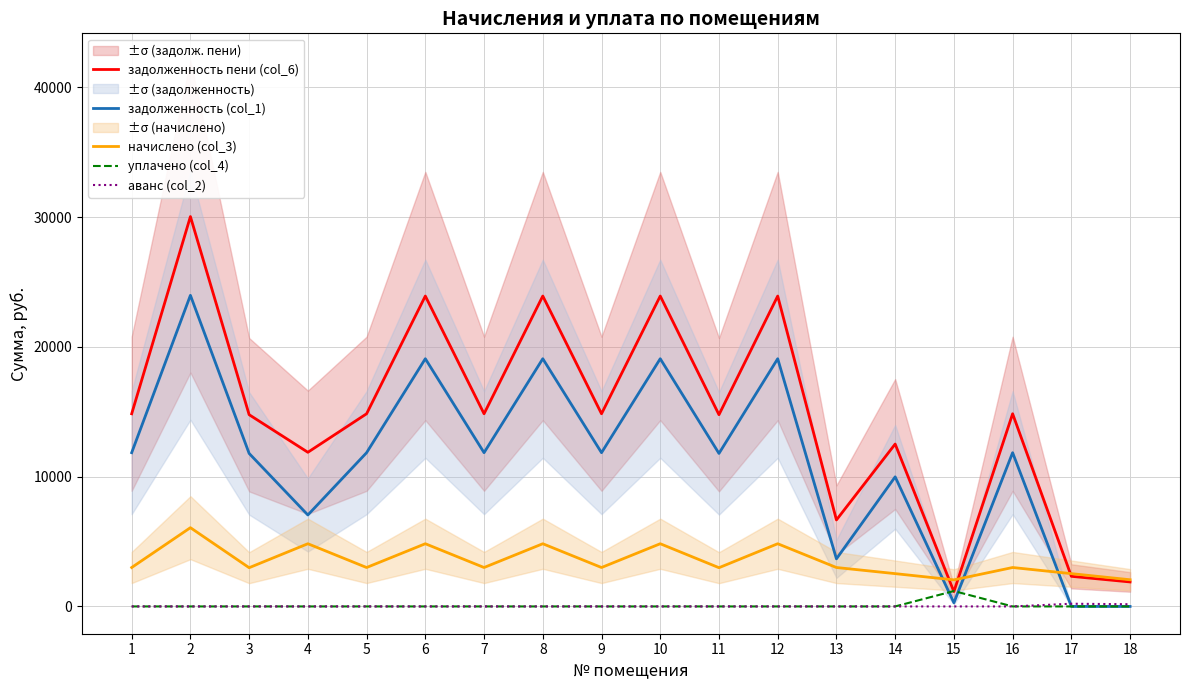

Reading left to right, what are all the values shown in this chart?

задолженность пени (col_6): 1=14845.0	2=30038.9	3=14772.8	4=11876.9	5=14845.0	6=23915.6	7=14845.0	8=23915.6	9=14845.0	10=23915.6	11=14772.8	12=23915.6	13=6663.6	14=12511.2	15=1139.0	16=14845.0	17=2319.6	18=1886.9
задолженность (col_1): 1=11846.4	2=23971.2	3=11788.8	4=7046.1	5=11846.4	6=19084.8	7=11846.4	8=19084.8	9=11846.4	10=19084.8	11=11788.8	12=19084.8	13=3665.0	14=9984.0	15=280.9	16=11846.4	17=0.0	18=0.0
начислено (col_3): 1=2998.6	2=6067.7	3=2984.0	4=4830.8	5=2998.6	6=4830.8	7=2998.6	8=4830.8	9=2998.6	10=4830.8	11=2984.0	12=4830.8	13=2998.6	14=2527.2	15=2046.1	16=2998.6	17=2527.2	18=2055.8
уплачено (col_4): 1=0.0	2=0.0	3=0.0	4=0.0	5=0.0	6=0.0	7=0.0	8=0.0	9=0.0	10=0.0	11=0.0	12=0.0	13=0.0	14=0.0	15=1188.0	16=0.0	17=0.0	18=0.0
аванс (col_2): 1=0.0	2=0.0	3=0.0	4=0.0	5=0.0	6=0.0	7=0.0	8=0.0	9=0.0	10=0.0	11=0.0	12=0.0	13=0.0	14=0.0	15=0.0	16=0.0	17=207.6	18=168.9